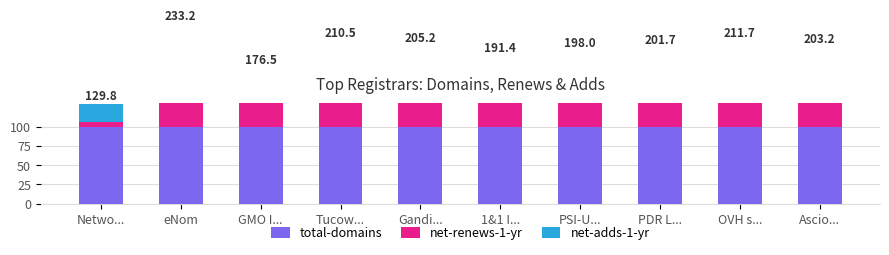

What is the difference between the highest and lowest values at PDR L...?

49.8